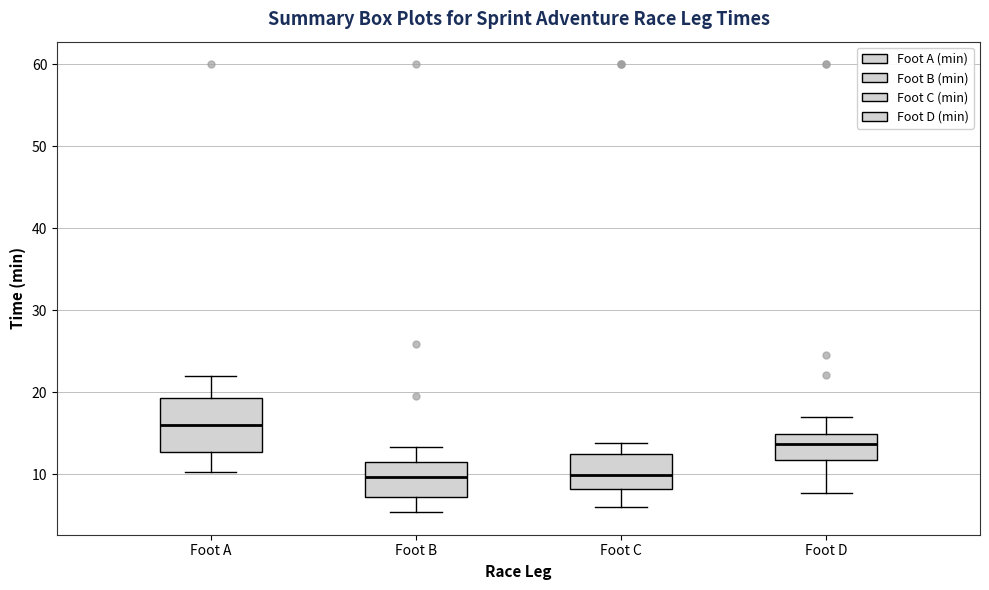

Reading left to right, transcribe this box plot: for each box, give where its median line is, the range the box spans, and where its two whiskers end, as read against the y-axis. The values are not printed on the chart, so give them approximately, as read against the axis.

Foot A: median 16, box 13 to 19, whiskers 10 to 22
Foot B: median 10, box 7 to 12, whiskers 5 to 13
Foot C: median 10, box 8 to 12, whiskers 6 to 14
Foot D: median 14, box 12 to 15, whiskers 8 to 17